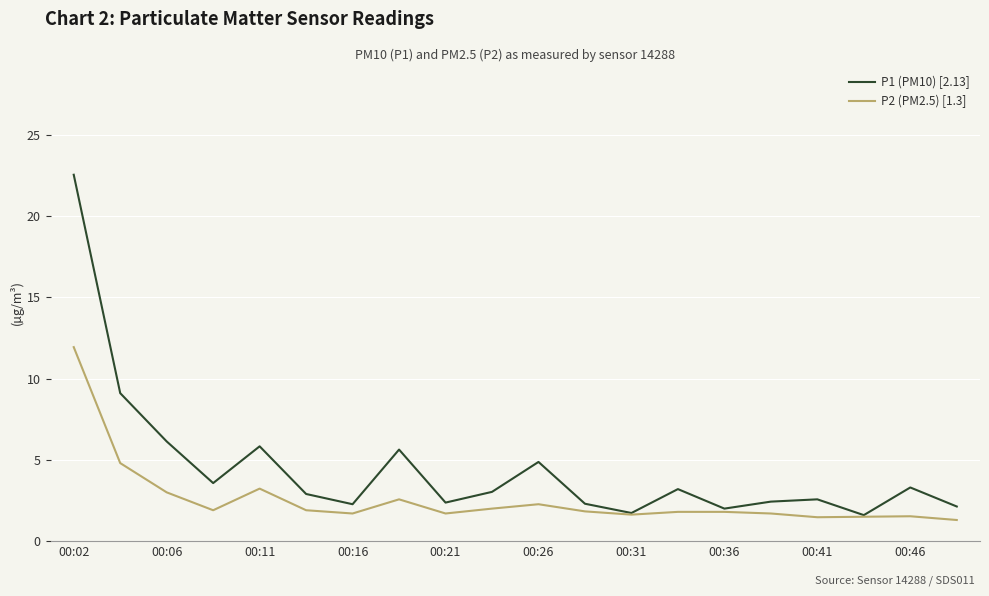

Rank the series by their average value, from lowest to highest.

P2 (PM2.5) [1.3], P1 (PM10) [2.13]